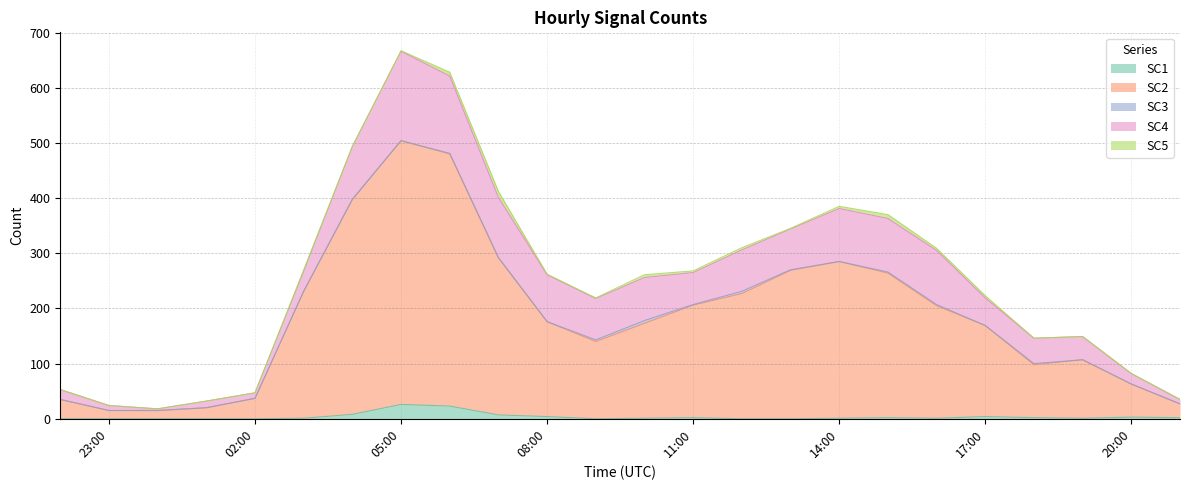

How many interior local peaks does the SC3 series have?

5